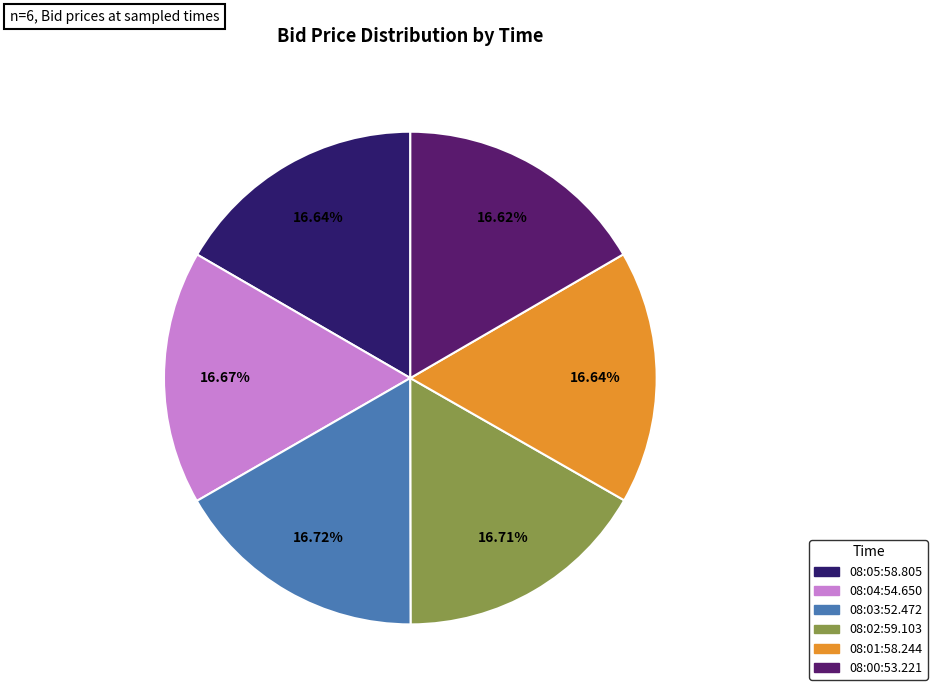

How many segments does this pie chart have?

6